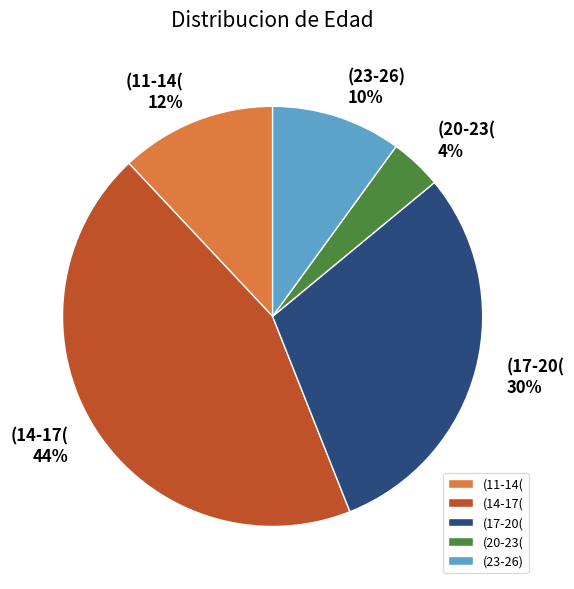

Is (11-14( the majority of the pie?

No